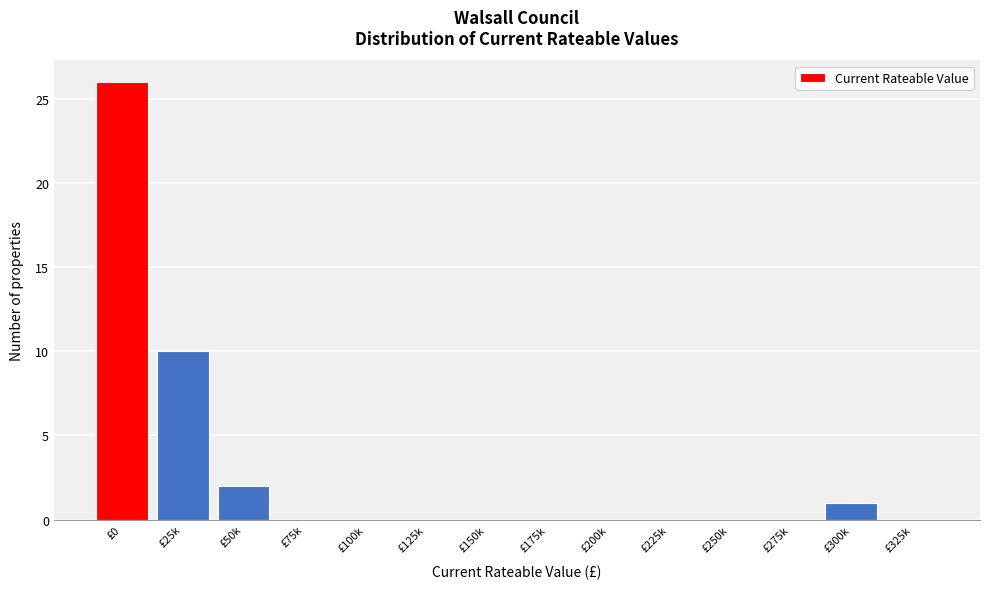

Reading left to right, transcribe all the data shown in this chart.

£0=26	£25k=10	£50k=2	£75k=0	£100k=0	£125k=0	£150k=0	£175k=0	£200k=0	£225k=0	£250k=0	£275k=0	£300k=1	£325k=0